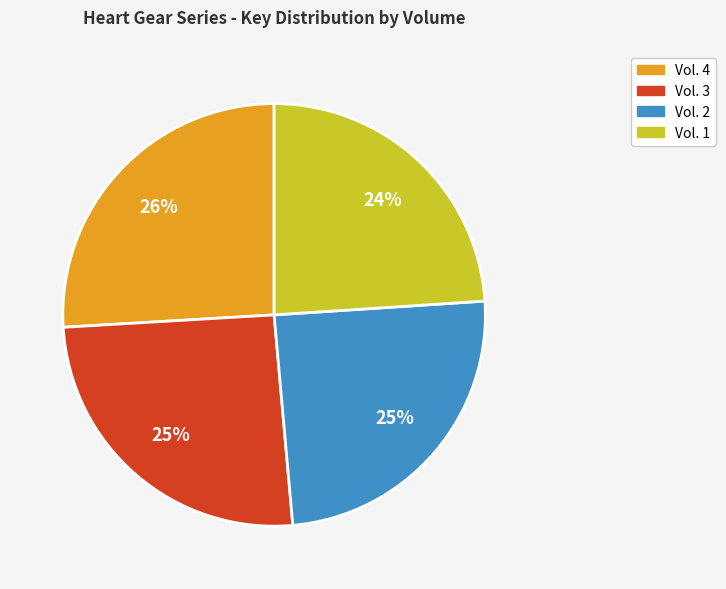

To the nearest percent, what portion does Vol. 1 represent?

24%